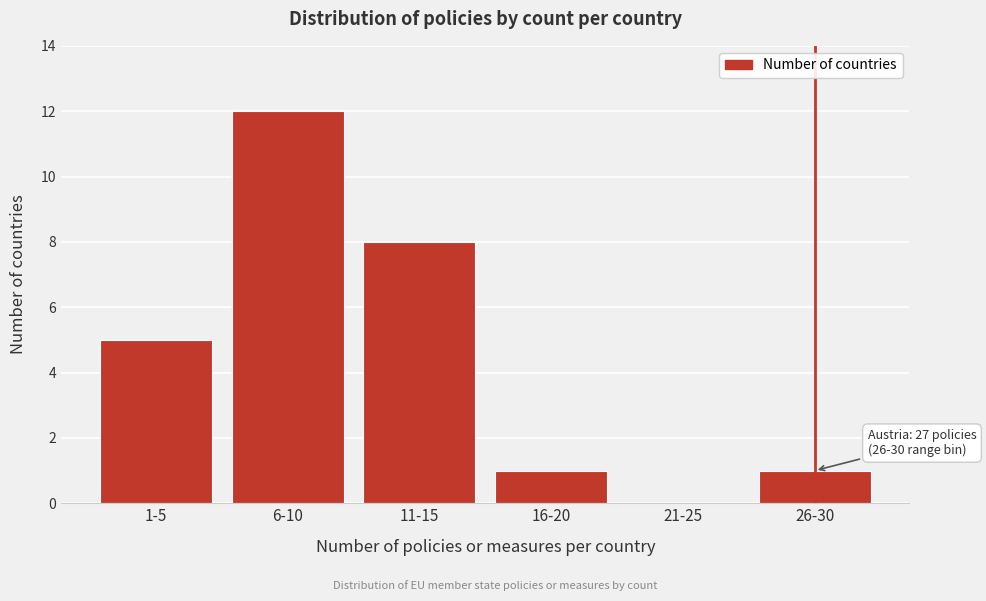

Reading left to right, what are all the values shown in this chart?

1-5=5	6-10=12	11-15=8	16-20=1	21-25=0	26-30=1